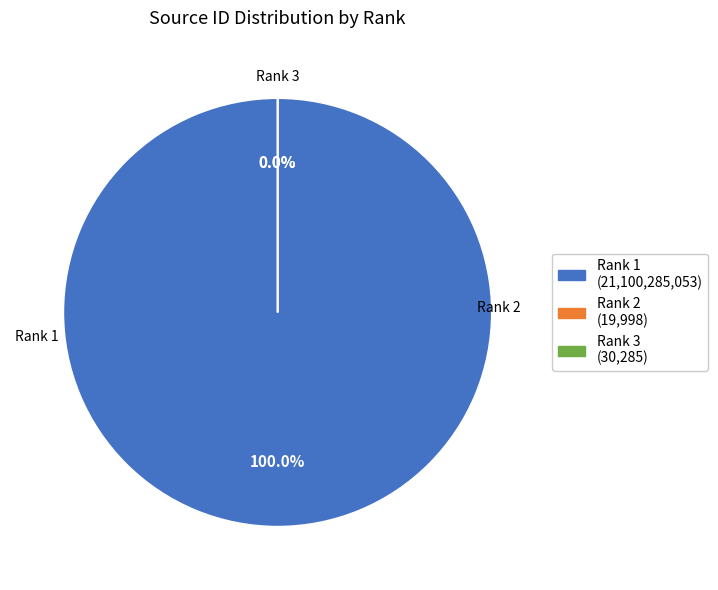

Does Rank 1 represent more than half of the total?

Yes